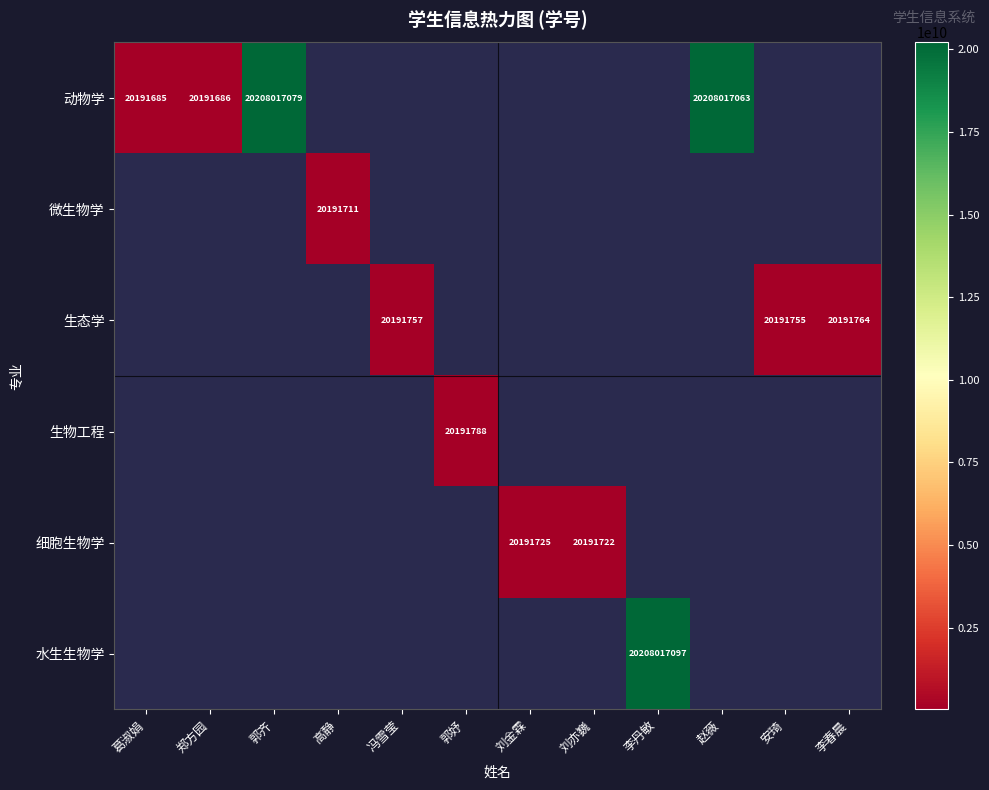

What is the greatest value displayed?

20208017097.0